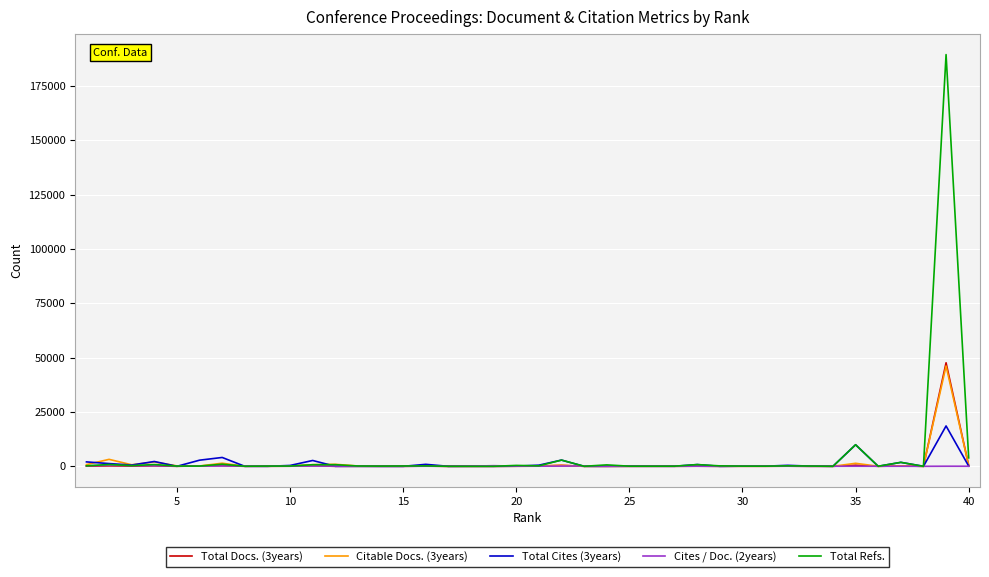

What is the highest value of the Total Refs. series?

189480